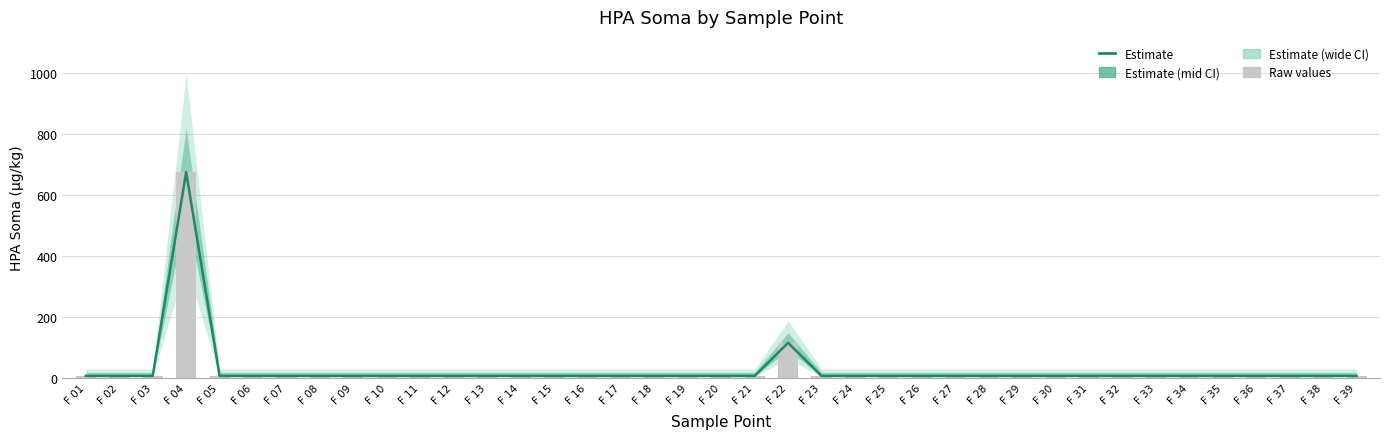

The chart shows a value of 2.1 at F 34. True or false?

False